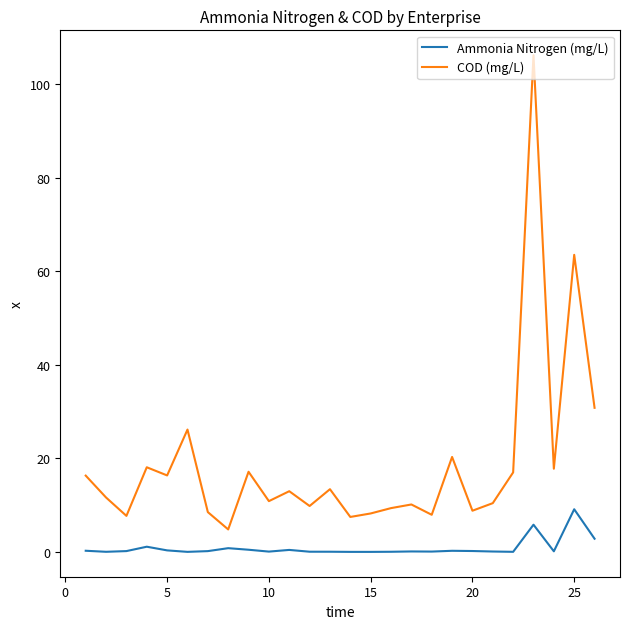

What is the lowest value of the COD (mg/L) series?

4.8